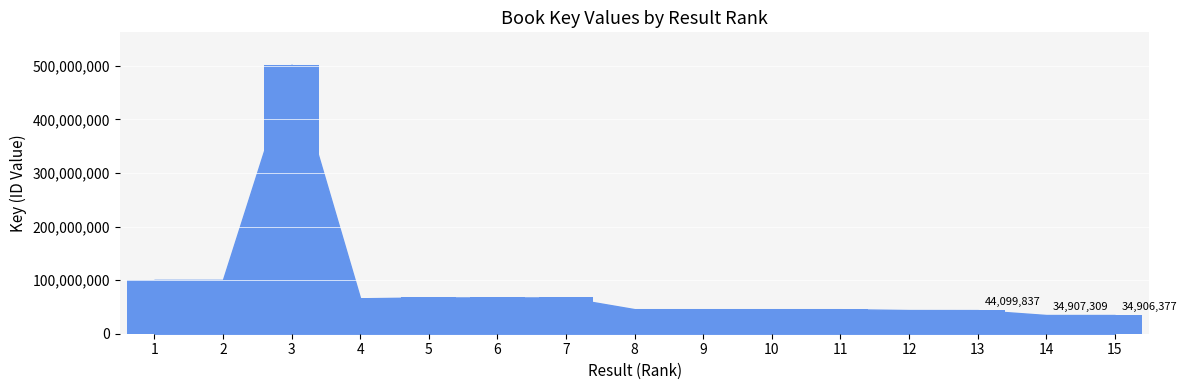

Where does the data first go above 45790962?

1